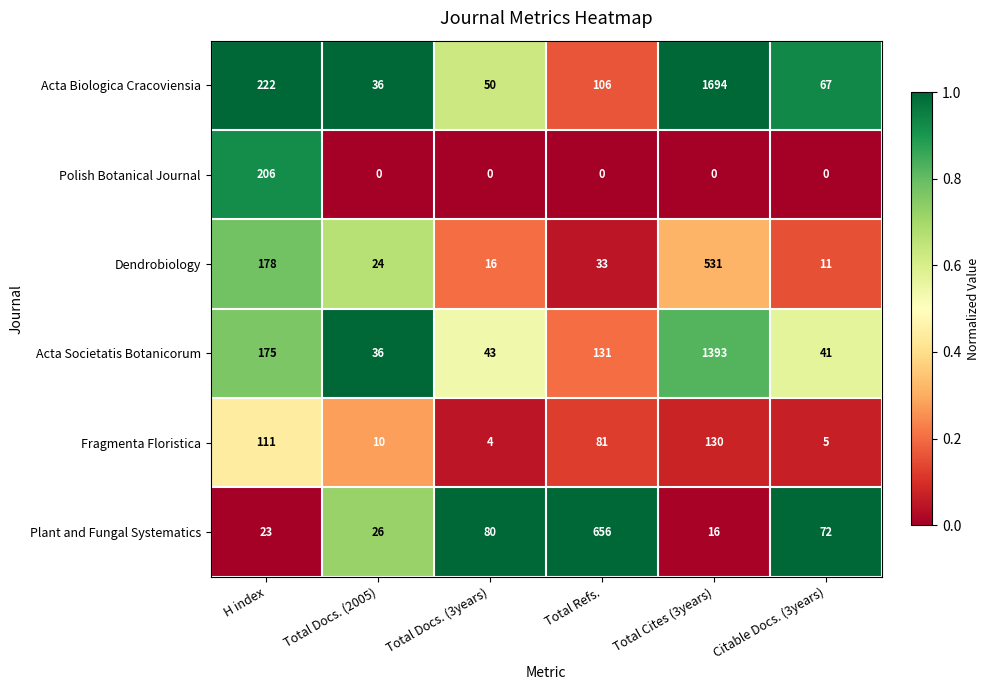

List the series in order of their peak value, highest first.

Acta Biologica Cracoviensia, Acta Societatis Botanicorum, Plant and Fungal Systematics, Dendrobiology, Polish Botanical Journal, Fragmenta Floristica